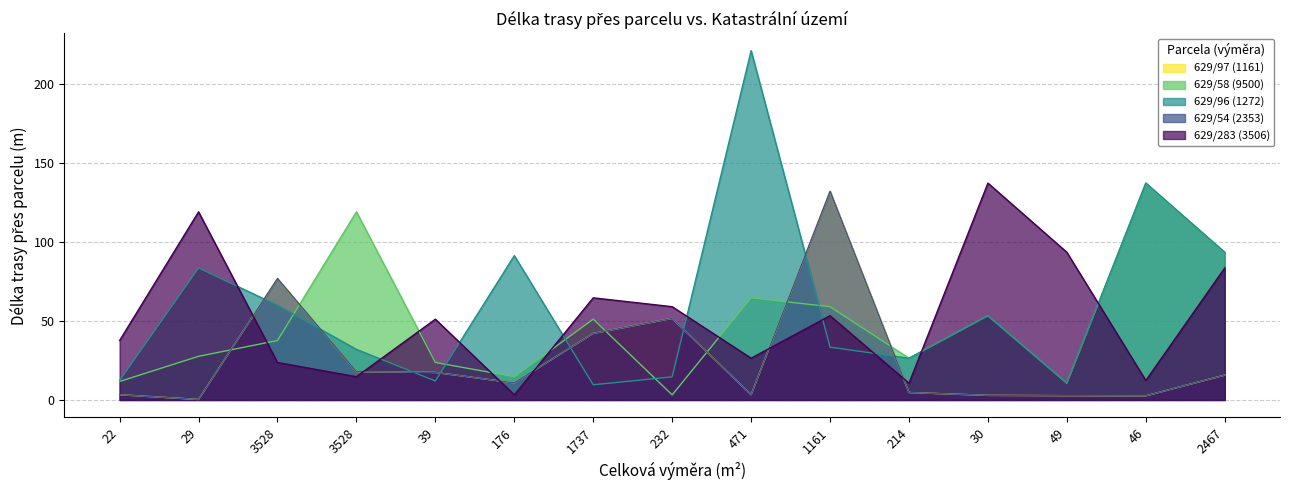

Rank the categories by 629/283 (3506) value from lowest to highest.

176, 214, 46, 3528, 3528, 471, 22, 39, 1161, 232, 1737, 2467, 49, 29, 30